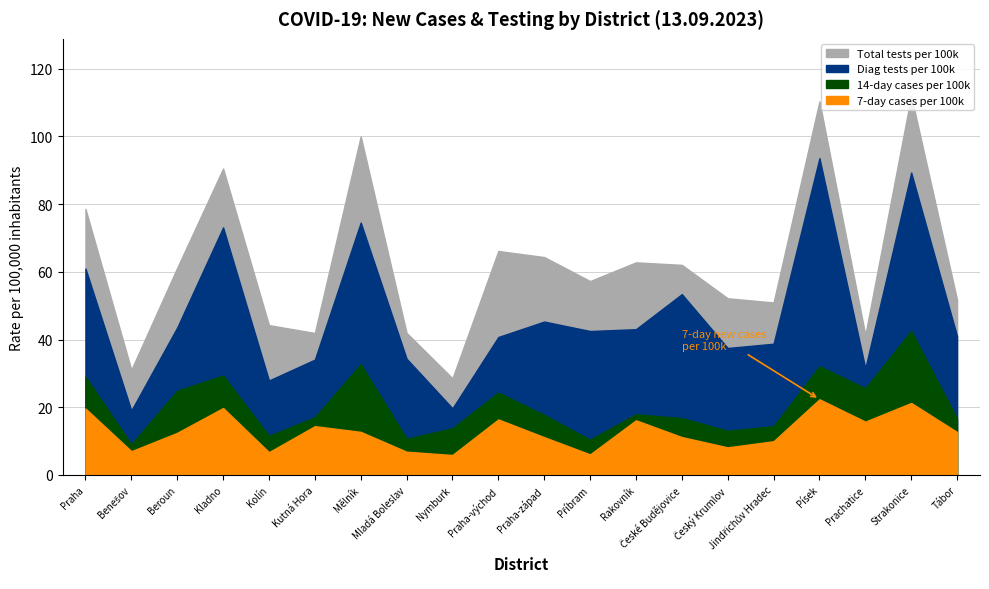

What is the label of the 3rd point from the right?

Prachatice